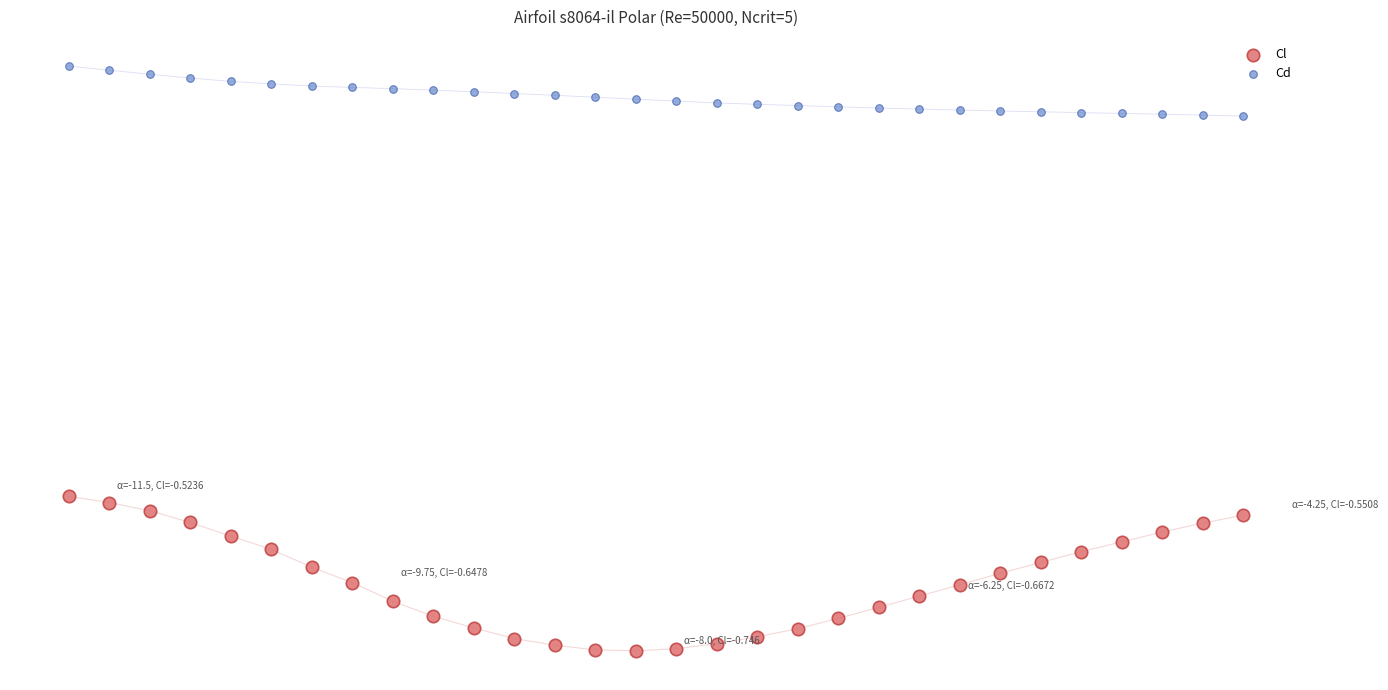

Which series has the widest spread of Y values?

Cl